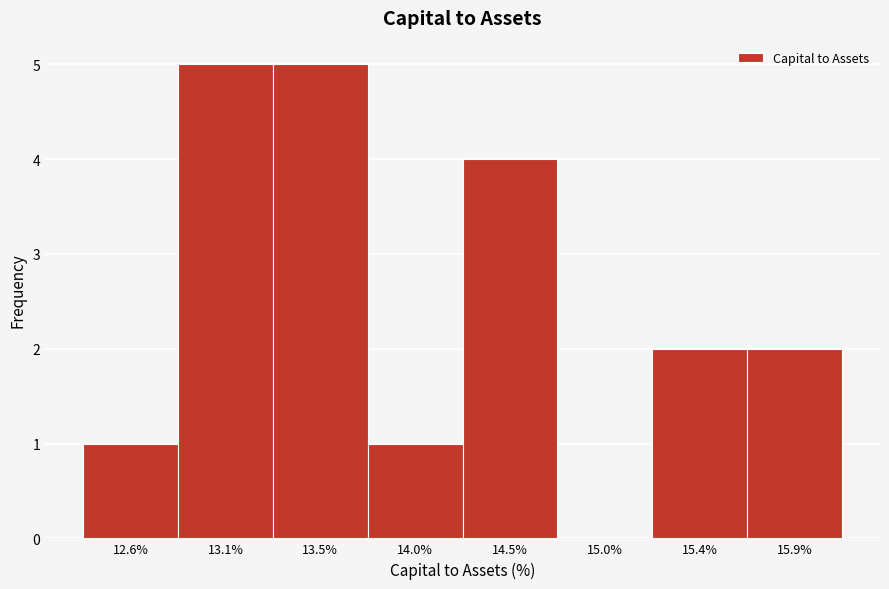

Reading left to right, transcribe all the data shown in this chart.

12.6%=1	13.1%=5	13.5%=5	14.0%=1	14.5%=4	15.0%=0	15.4%=2	15.9%=2